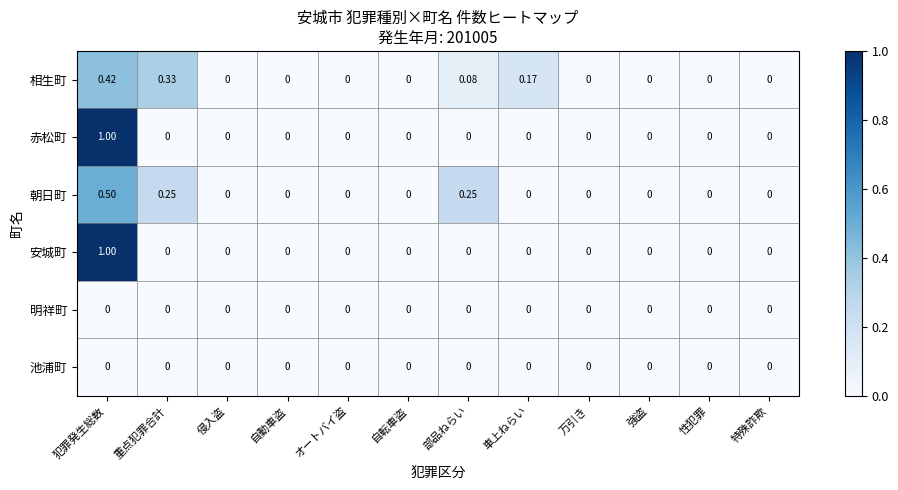

At which category is the sum across all series the highest?

犯罪発生総数